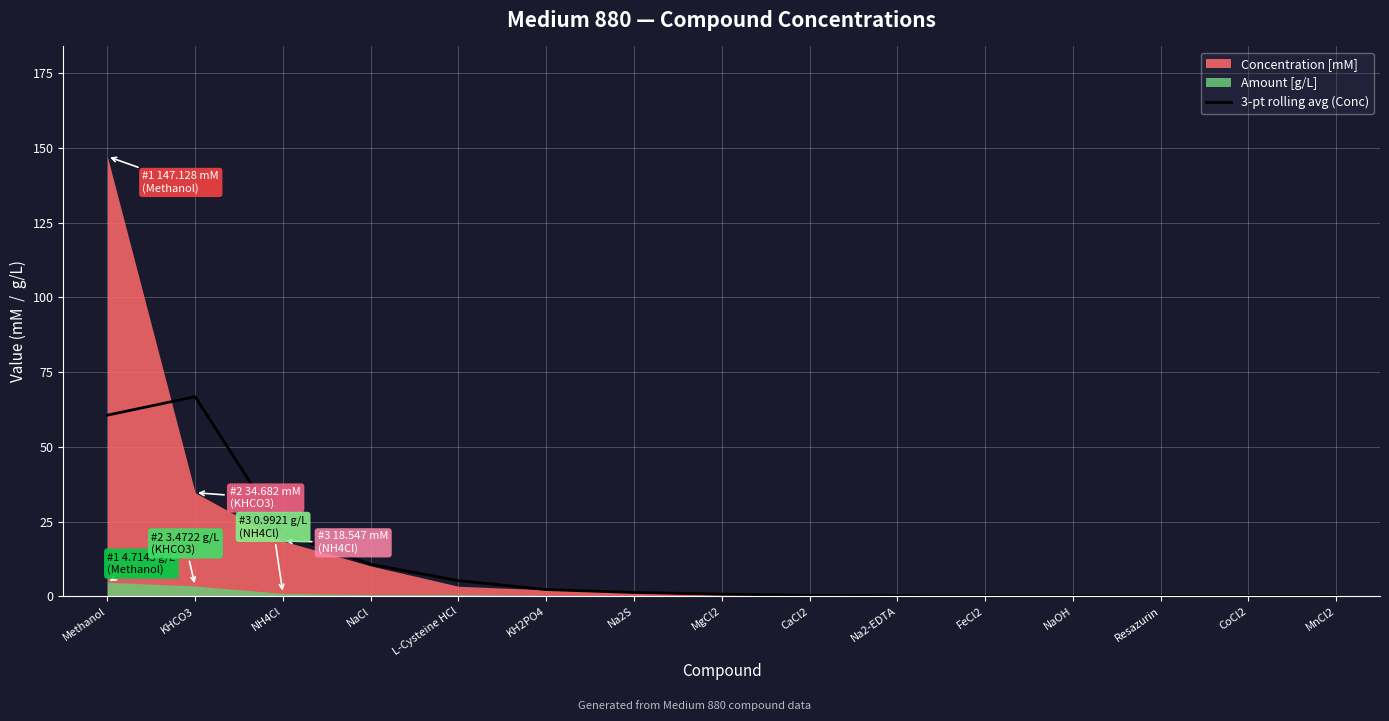

What is the label of the 3rd point from the left?

NH4Cl